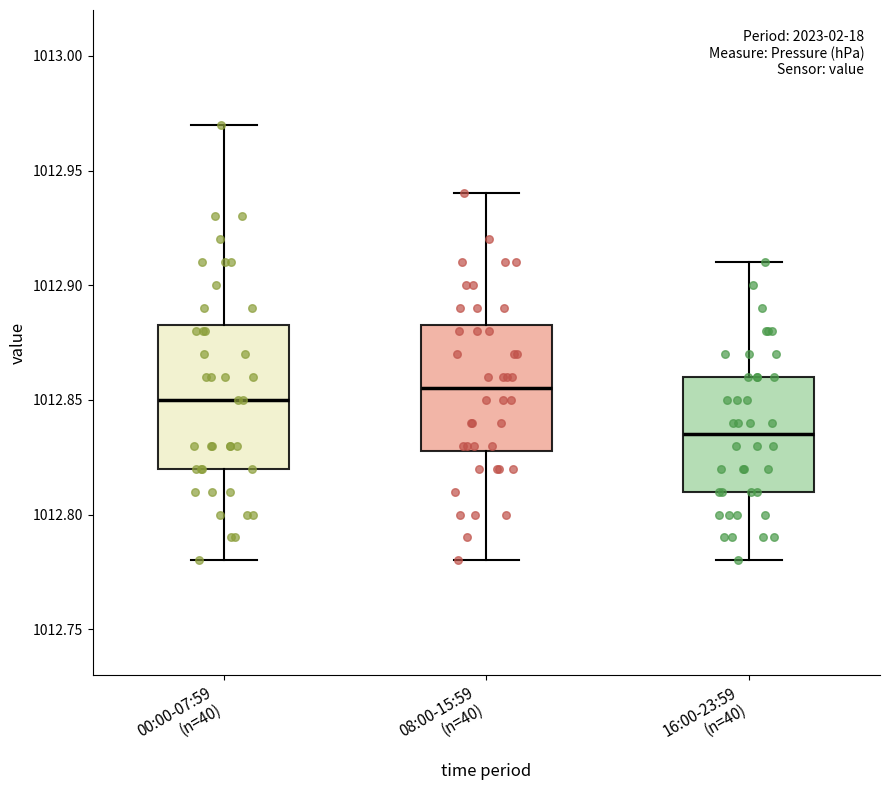

Which box's median line is the lowest?

16:00-23:59 (n=40)